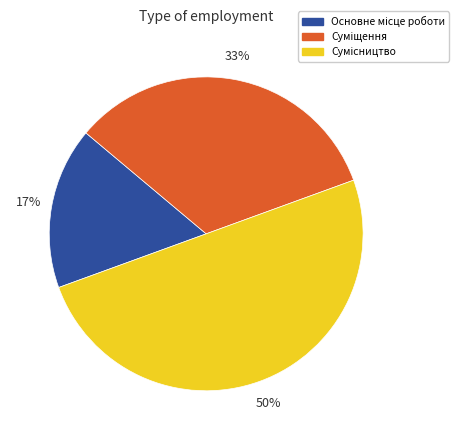

To the nearest percent, what is the average slice percentage?

33%